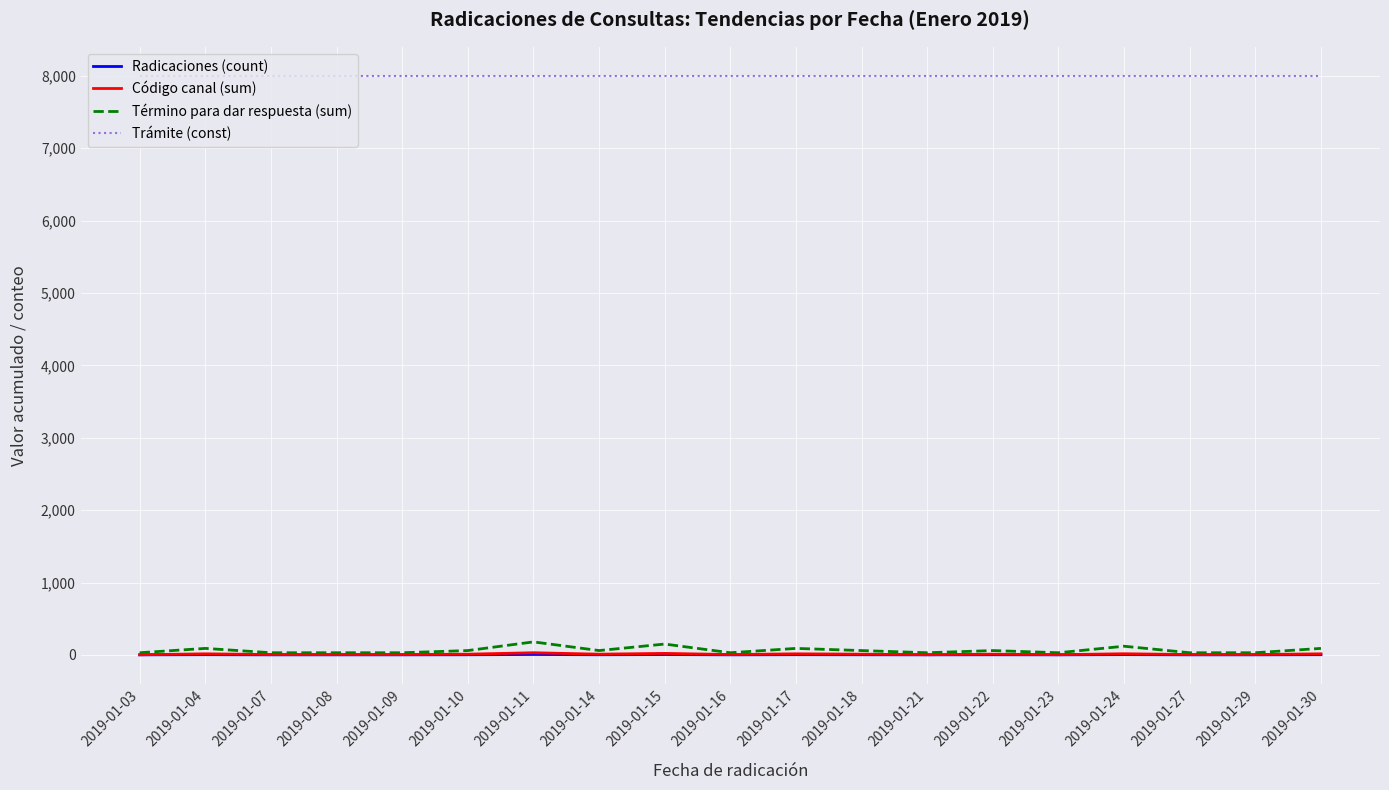

Is the value of Trámite (const) at 2019-01-23 greater than the value of Radicaciones (count) at 2019-01-18?

Yes